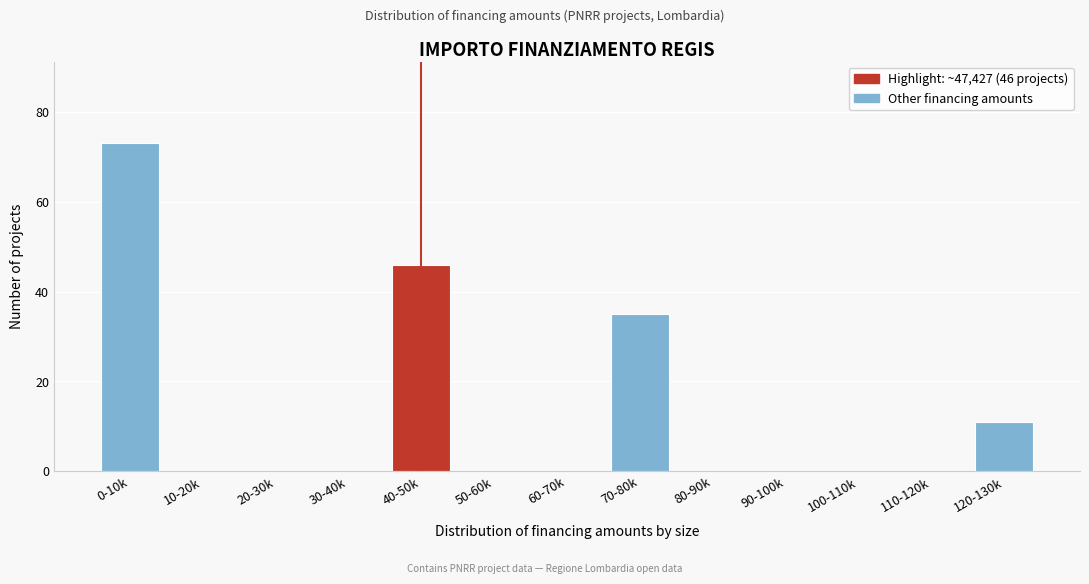

Reading left to right, list all the values displayed in this chart.

0-10k=73	10-20k=0	20-30k=0	30-40k=0	40-50k=46	50-60k=0	60-70k=0	70-80k=35	80-90k=0	90-100k=0	100-110k=0	110-120k=0	120-130k=11